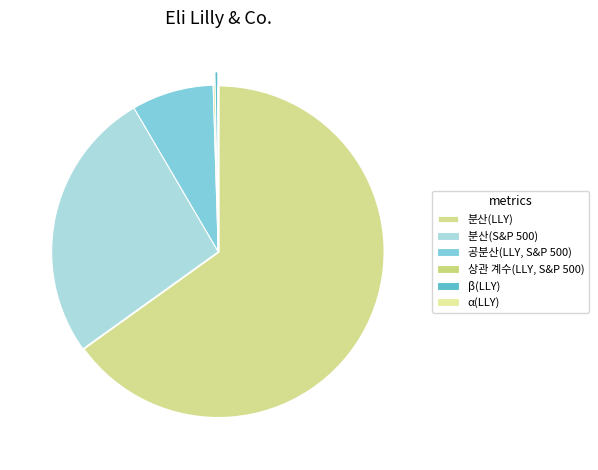

Is 분산(S&P 500) the majority of the pie?

No